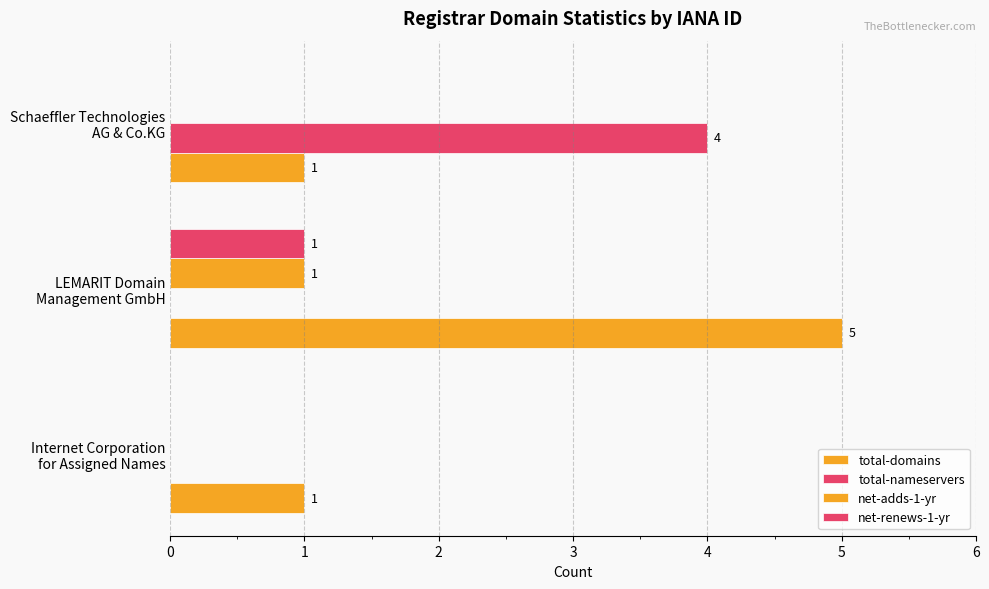

What is the value of the net-adds-1-yr bar at the 2nd from the left?

1